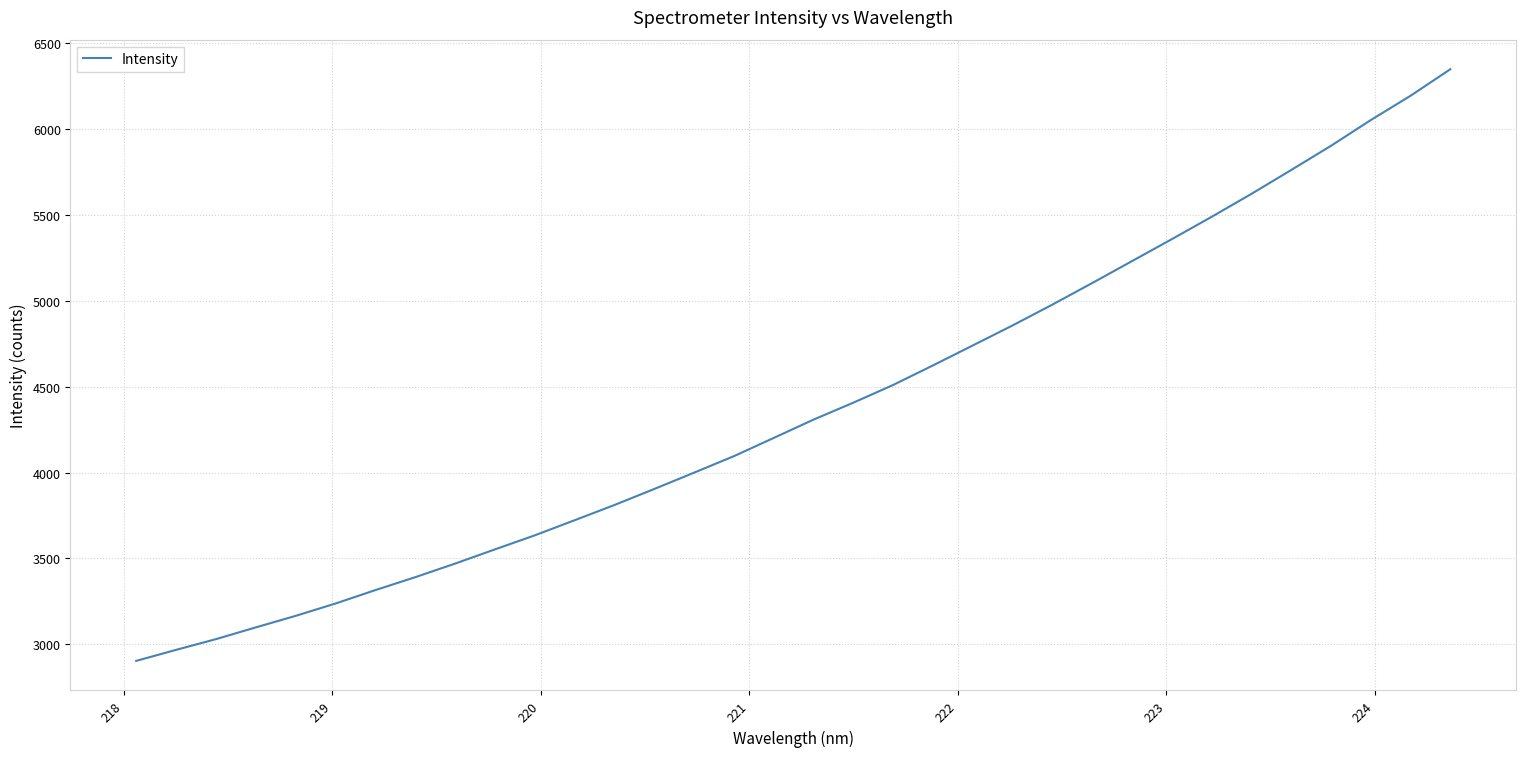

What is the smallest value displayed?

2903.9